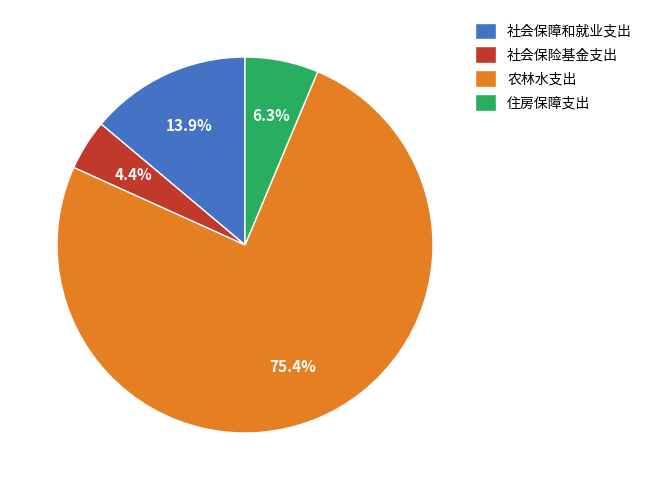

What percentage is the 住房保障支出 slice, to the nearest percent?

6%